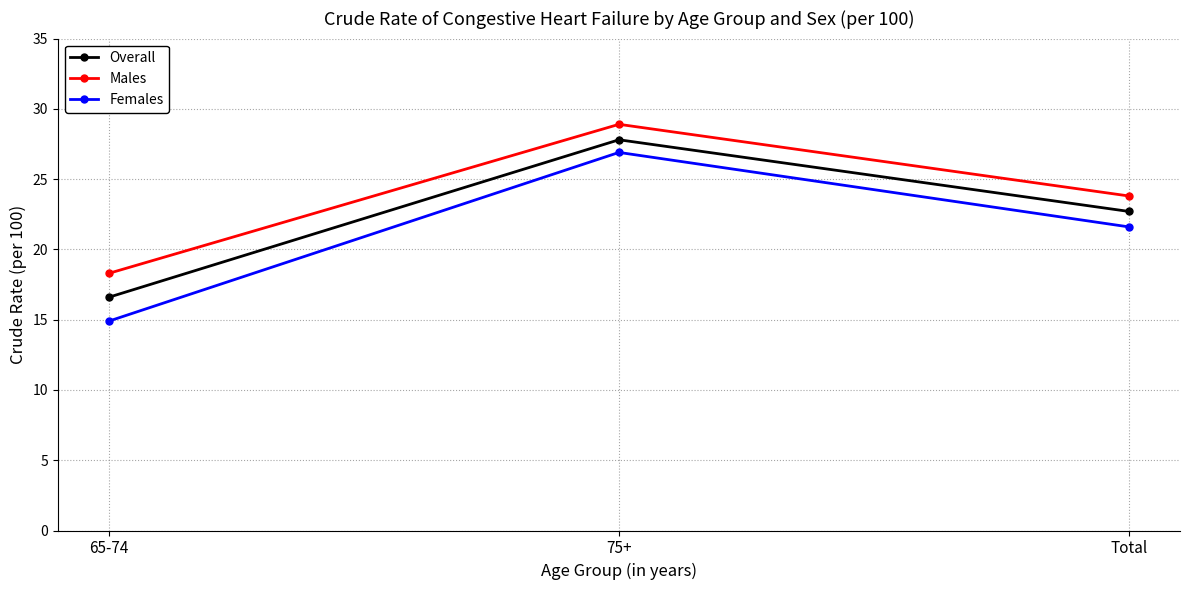

True or false: Overall has a value of 10.5 at 65-74.

False